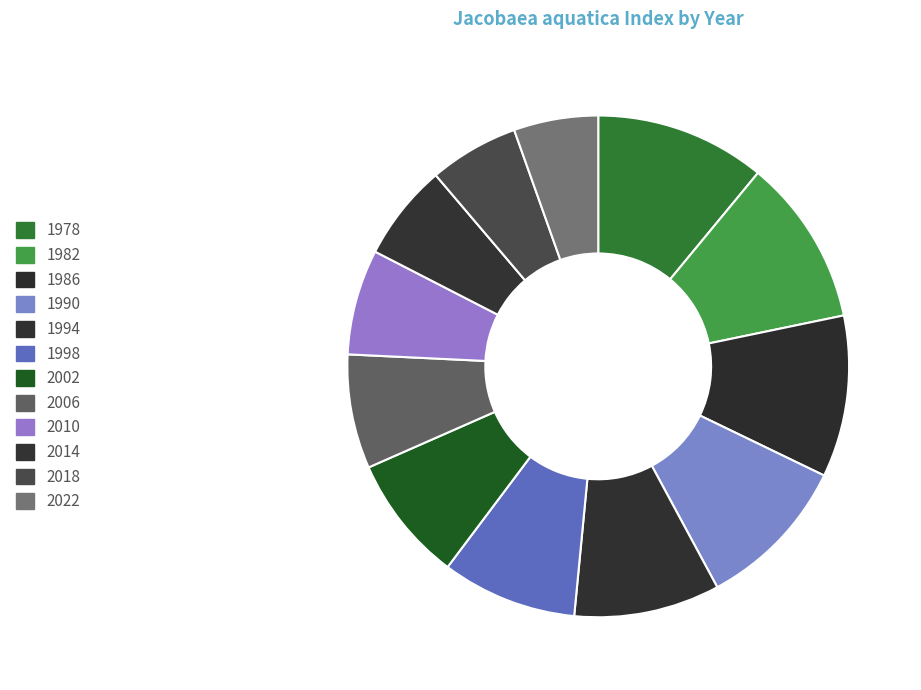

Do 1994 and 2022 together represent more than half of the pie?

No